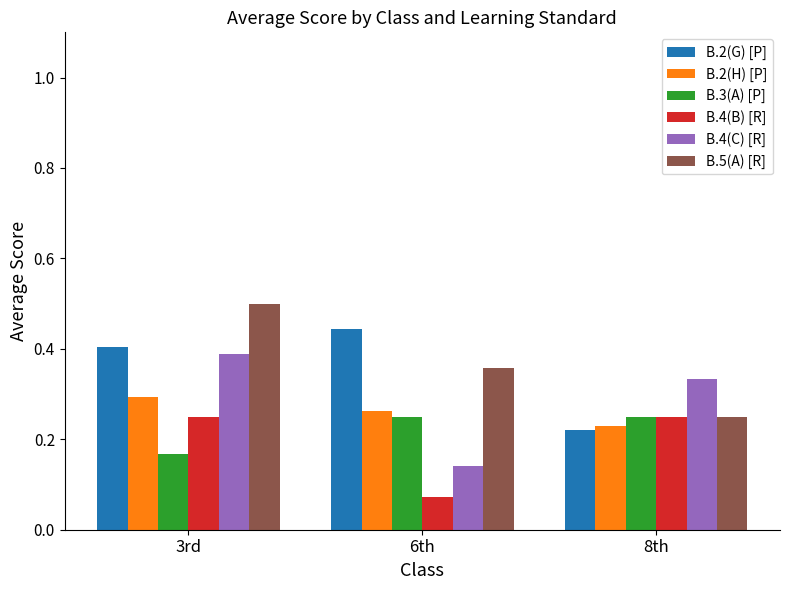

What are all the series names shown in the legend?

B.2(G) [P], B.2(H) [P], B.3(A) [P], B.4(B) [R], B.4(C) [R], B.5(A) [R]